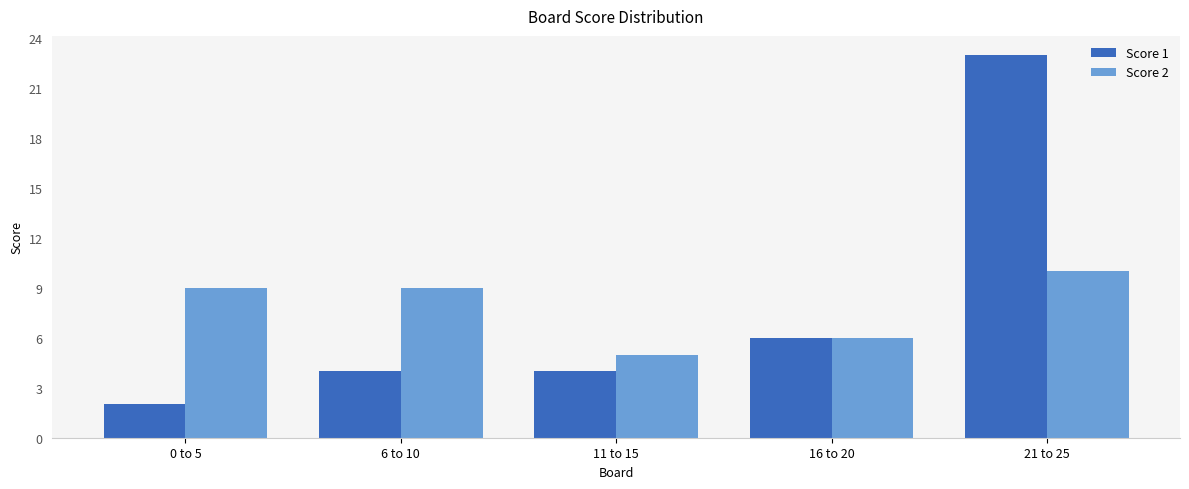

At how many categories does at least one series exceed 8?

3